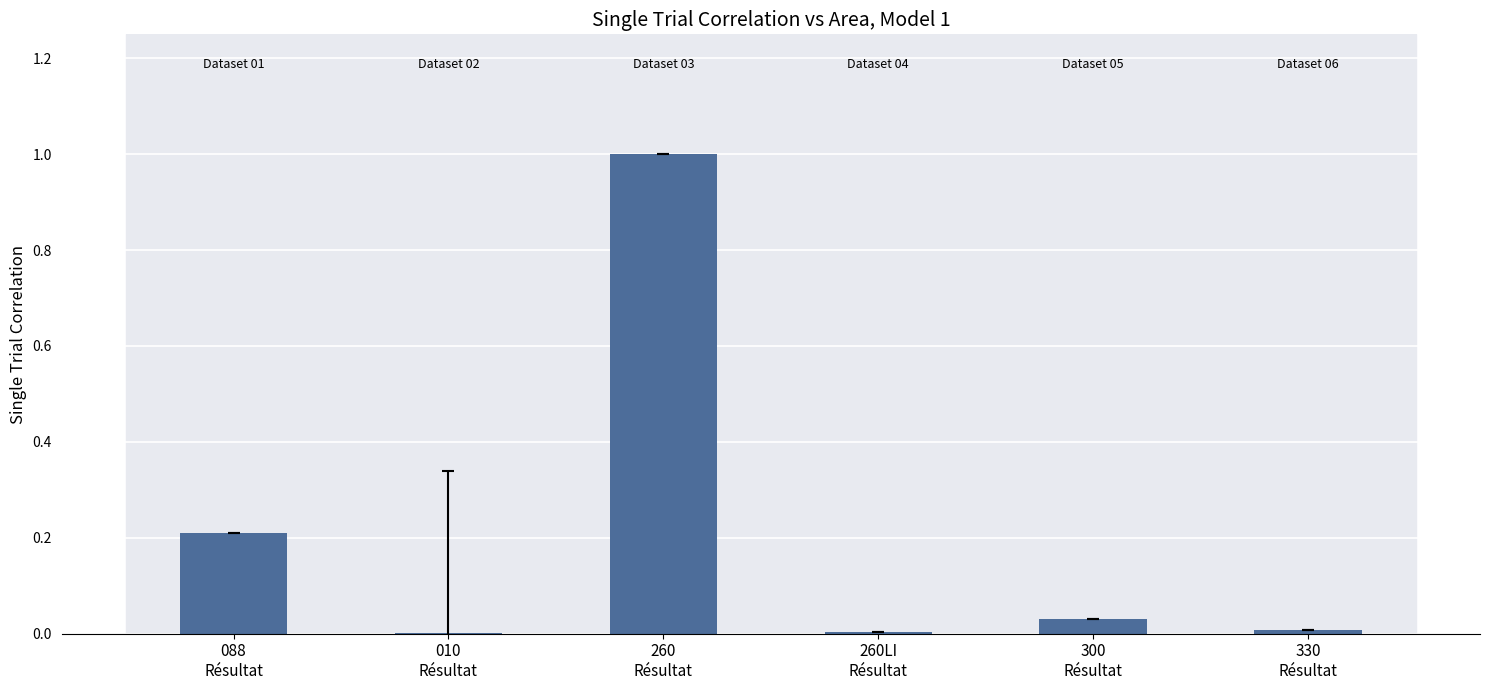

What is the greatest value displayed?

1.0